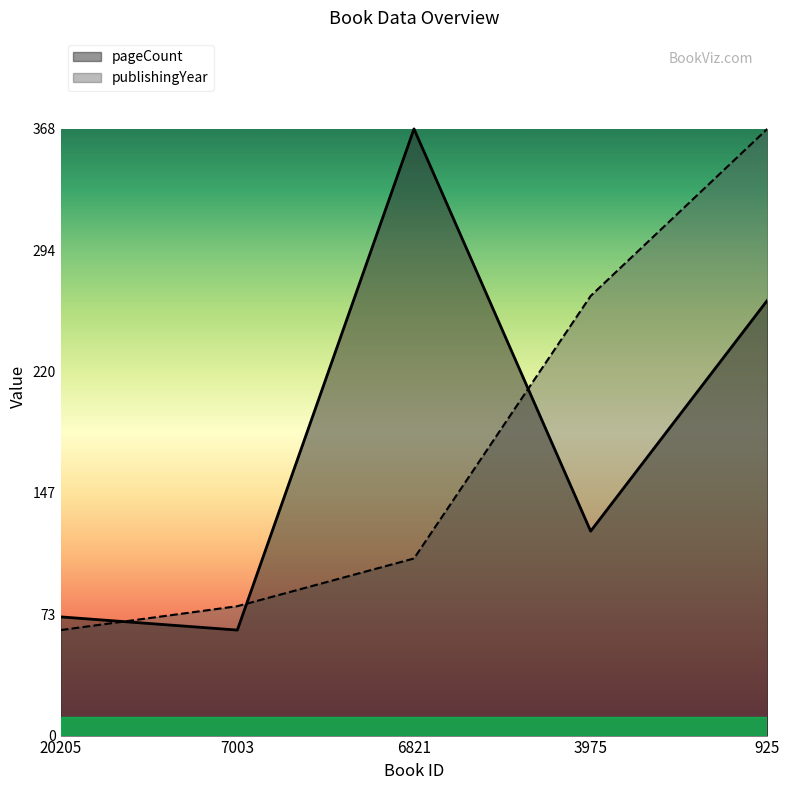

At 6821, list the series in order from largest to smallest.

pageCount, publishingYear